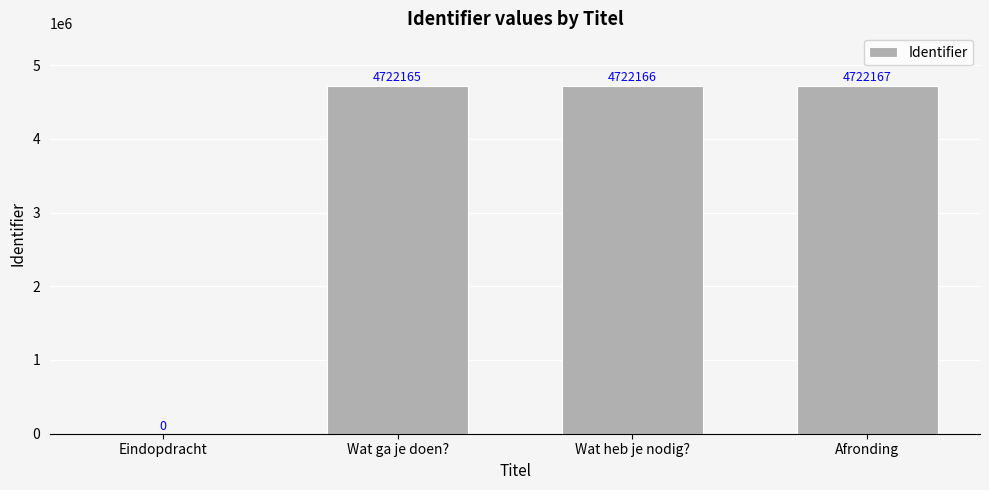

What is the sum of all values?

14166498